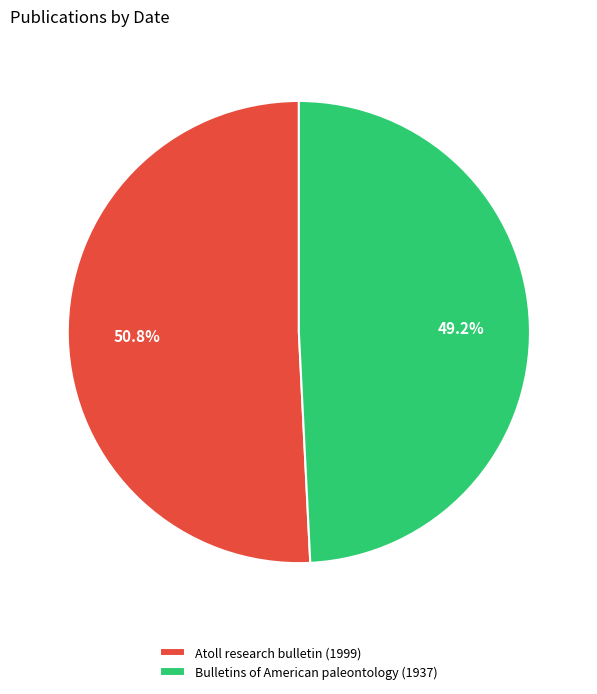

Is it true that Bulletins of American paleontology (1937) is 63% of the pie?

False